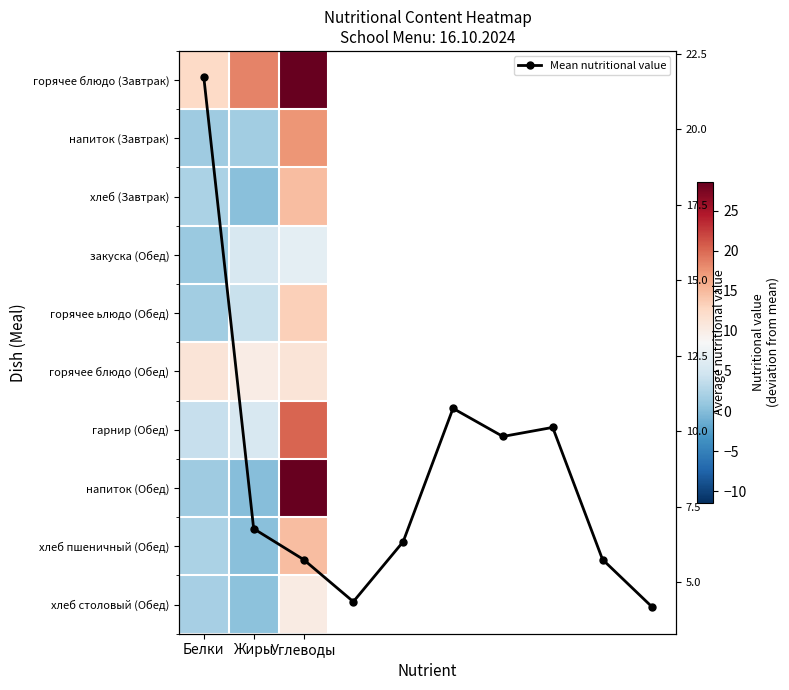

Is it true that the value at Углеводы is 10.2?

False